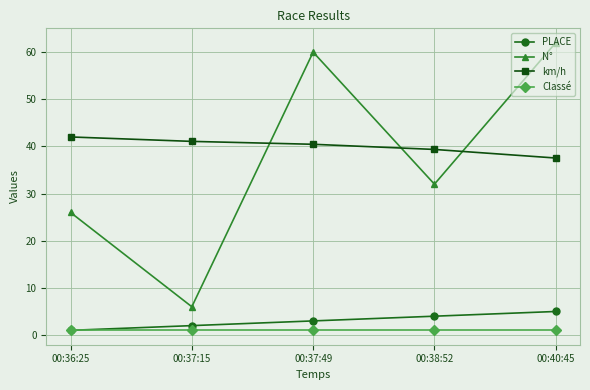

Reading left to right, extract all data points from this chart.

PLACE: 1.0	2.0	3.0	4.0	5.0
N°: 26.0	6.0	60.0	32.0	62.0
km/h: 42.0	41.1	40.5	39.4	37.5
Classé: 1.0	1.0	1.0	1.0	1.0